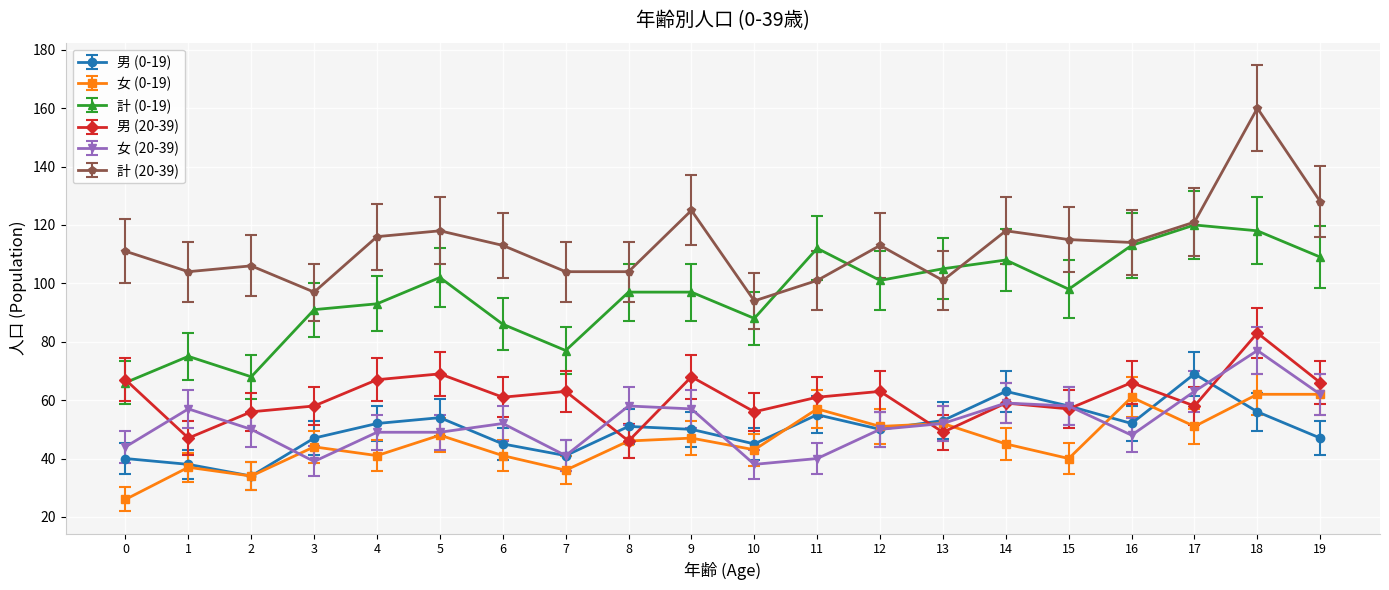

Which series has the largest total across all categories?

計 (20-39)